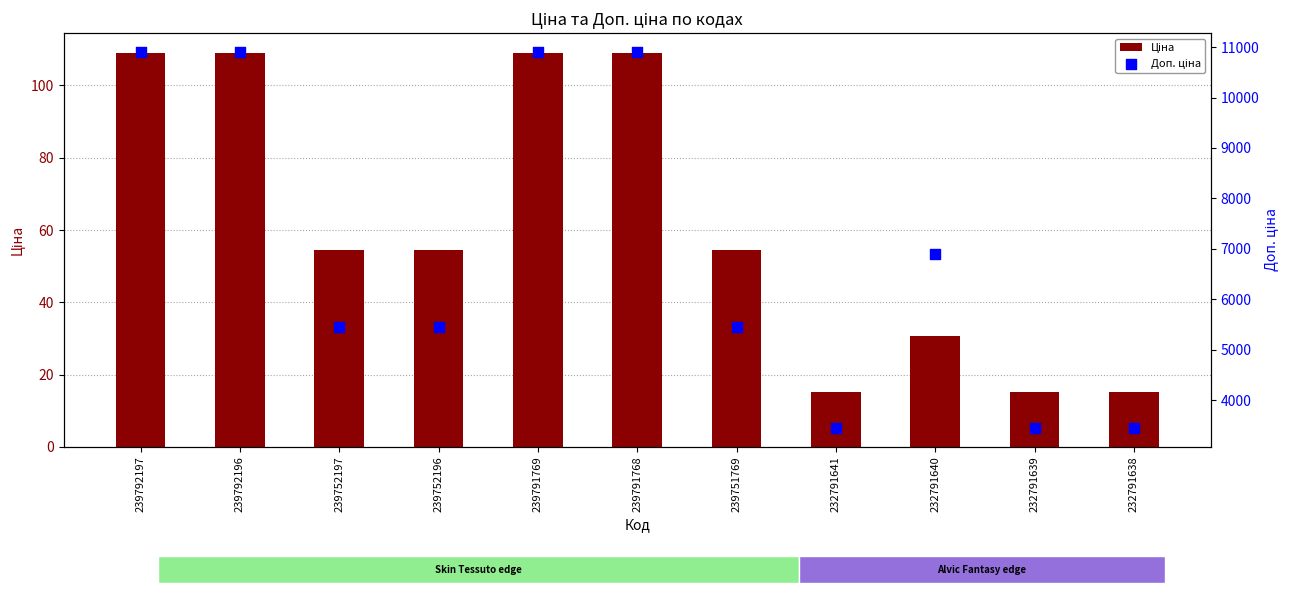

Which series has the largest Y range (max minus min)?

Доп. ціна